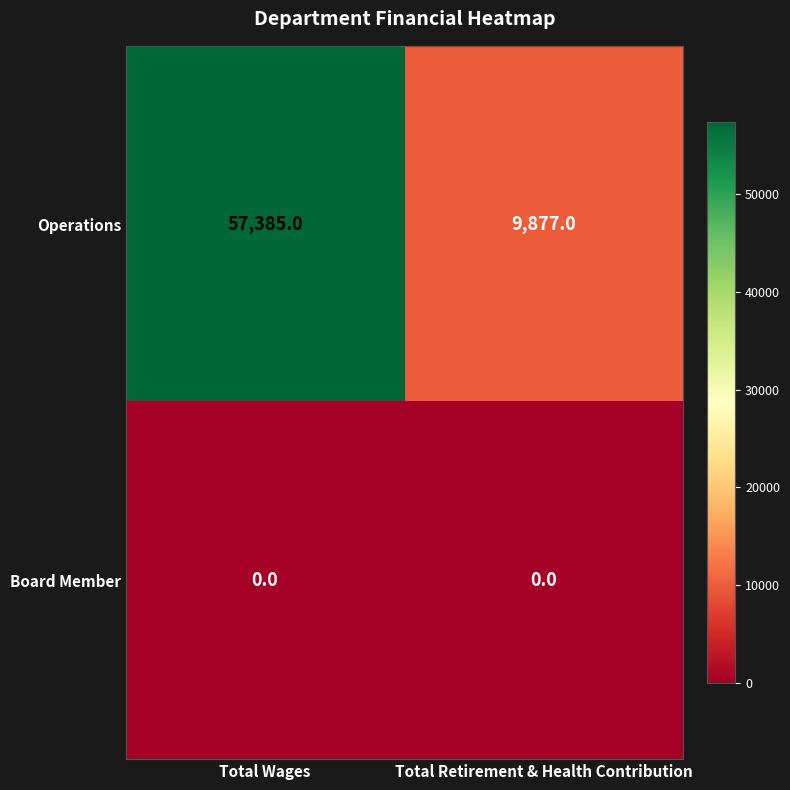

Rank the series by their average value, from highest to lowest.

Operations, Board Member